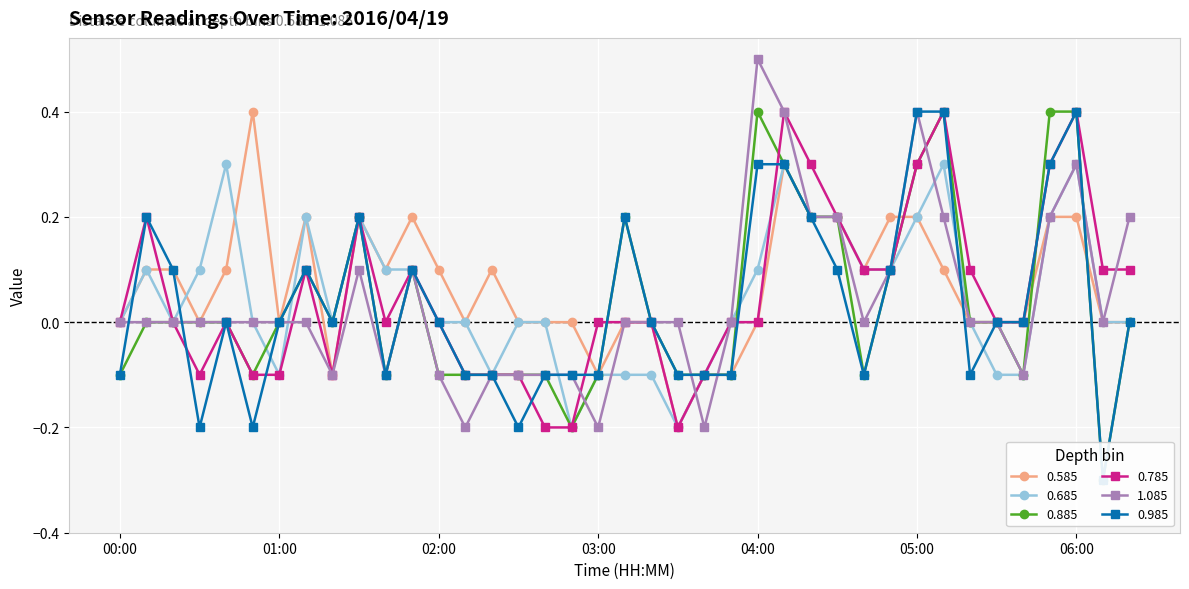

Reading left to right, extract all data points from this chart.

0.585: 00:00=-0.0	00:10=0.1	00:20=0.1	00:30=0.0	00:40=0.1	00:50=0.4	01:00=0.0	01:10=0.2	01:20=-0.1	01:30=0.2	01:40=0.1	01:50=0.2	02:00=0.1	02:10=0.0	02:20=0.1	02:30=-0.0	02:40=-0.0	02:50=-0.0	03:00=-0.1	03:10=0.0	03:20=0.0	03:30=-0.2	03:40=-0.1	03:50=-0.1	04:00=0.0	04:10=0.3	04:20=0.2	04:30=0.2	04:40=0.1	04:50=0.2	05:00=0.2	05:10=0.1	05:20=-0.0	05:30=-0.0	05:40=-0.0	05:50=0.2	06:00=0.2	06:10=-0.0	06:20=-0.0
0.685: 00:00=0.0	00:10=0.1	00:20=-0.0	00:30=0.1	00:40=0.3	00:50=0.0	01:00=-0.1	01:10=0.2	01:20=-0.0	01:30=0.2	01:40=0.1	01:50=0.1	02:00=0.0	02:10=0.0	02:20=-0.1	02:30=-0.0	02:40=-0.0	02:50=-0.2	03:00=-0.1	03:10=-0.1	03:20=-0.1	03:30=-0.2	03:40=-0.1	03:50=0.0	04:00=0.1	04:10=0.3	04:20=0.2	04:30=0.2	04:40=0.1	04:50=0.1	05:00=0.2	05:10=0.3	05:20=0.0	05:30=-0.1	05:40=-0.1	05:50=0.2	06:00=0.3	06:10=0.0	06:20=0.0
0.885: 00:00=-0.1	00:10=0.0	00:20=-0.0	00:30=-0.0	00:40=0.0	00:50=-0.1	01:00=0.0	01:10=0.1	01:20=-0.0	01:30=0.2	01:40=-0.1	01:50=0.1	02:00=-0.1	02:10=-0.1	02:20=-0.1	02:30=-0.1	02:40=-0.1	02:50=-0.2	03:00=-0.1	03:10=0.2	03:20=0.0	03:30=-0.1	03:40=-0.1	03:50=-0.1	04:00=0.4	04:10=0.3	04:20=0.2	04:30=0.2	04:40=-0.1	04:50=0.1	05:00=0.3	05:10=0.4	05:20=0.0	05:30=-0.0	05:40=-0.1	05:50=0.4	06:00=0.4	06:10=-0.3	06:20=0.0
0.785: 00:00=-0.0	00:10=0.2	00:20=-0.0	00:30=-0.1	00:40=0.0	00:50=-0.1	01:00=-0.1	01:10=0.1	01:20=-0.1	01:30=0.2	01:40=0.0	01:50=0.1	02:00=-0.0	02:10=-0.1	02:20=-0.1	02:30=-0.1	02:40=-0.2	02:50=-0.2	03:00=-0.0	03:10=-0.0	03:20=-0.0	03:30=-0.2	03:40=-0.1	03:50=0.0	04:00=0.0	04:10=0.4	04:20=0.3	04:30=0.2	04:40=0.1	04:50=0.1	05:00=0.3	05:10=0.4	05:20=0.1	05:30=-0.0	05:40=0.0	05:50=0.3	06:00=0.4	06:10=0.1	06:20=0.1
1.085: 00:00=0.0	00:10=0.0	00:20=0.0	00:30=0.0	00:40=0.0	00:50=0.0	01:00=0.0	01:10=-0.0	01:20=-0.1	01:30=0.1	01:40=-0.1	01:50=0.1	02:00=-0.1	02:10=-0.2	02:20=-0.1	02:30=-0.1	02:40=-0.1	02:50=-0.1	03:00=-0.2	03:10=0.0	03:20=0.0	03:30=0.0	03:40=-0.2	03:50=0.0	04:00=0.5	04:10=0.4	04:20=0.2	04:30=0.2	04:40=-0.0	04:50=0.1	05:00=0.4	05:10=0.2	05:20=-0.0	05:30=-0.0	05:40=-0.1	05:50=0.2	06:00=0.3	06:10=0.0	06:20=0.2
0.985: 00:00=-0.1	00:10=0.2	00:20=0.1	00:30=-0.2	00:40=0.0	00:50=-0.2	01:00=0.0	01:10=0.1	01:20=-0.0	01:30=0.2	01:40=-0.1	01:50=0.1	02:00=0.0	02:10=-0.1	02:20=-0.1	02:30=-0.2	02:40=-0.1	02:50=-0.1	03:00=-0.1	03:10=0.2	03:20=0.0	03:30=-0.1	03:40=-0.1	03:50=-0.1	04:00=0.3	04:10=0.3	04:20=0.2	04:30=0.1	04:40=-0.1	04:50=0.1	05:00=0.4	05:10=0.4	05:20=-0.1	05:30=-0.0	05:40=-0.0	05:50=0.3	06:00=0.4	06:10=-0.3	06:20=0.0